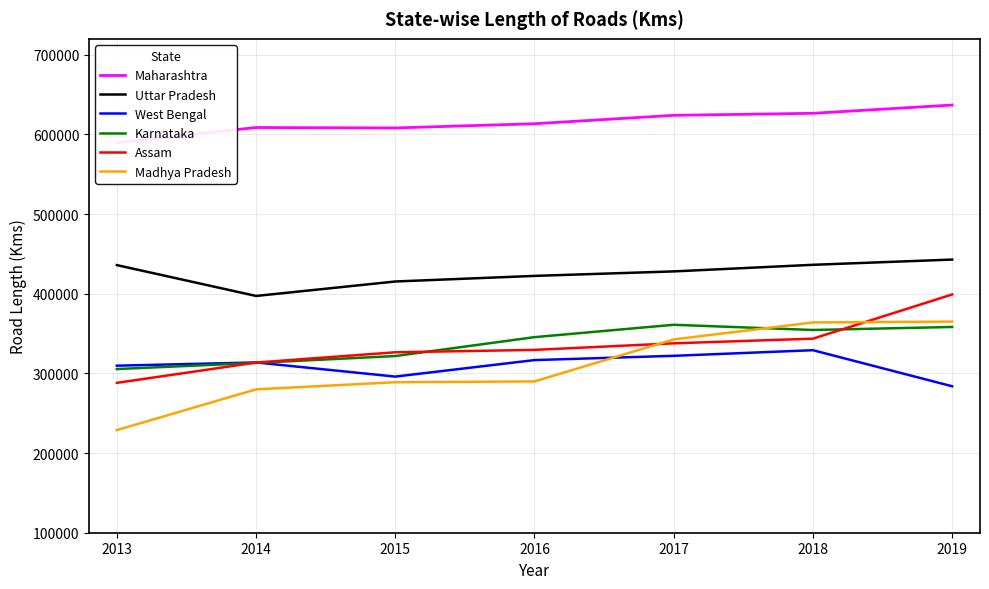

What is the difference between the highest and lowest values at 2016?

323478